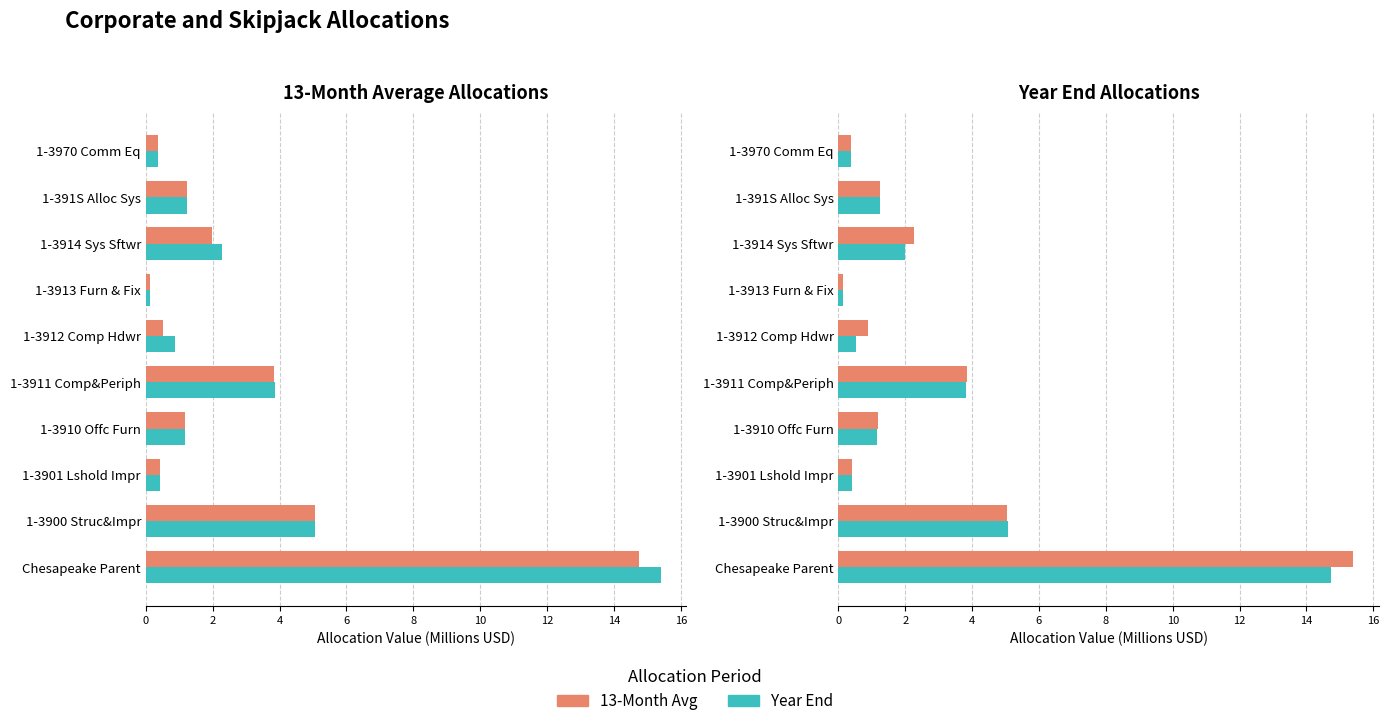

What is the sum of all Year End values?

29.5